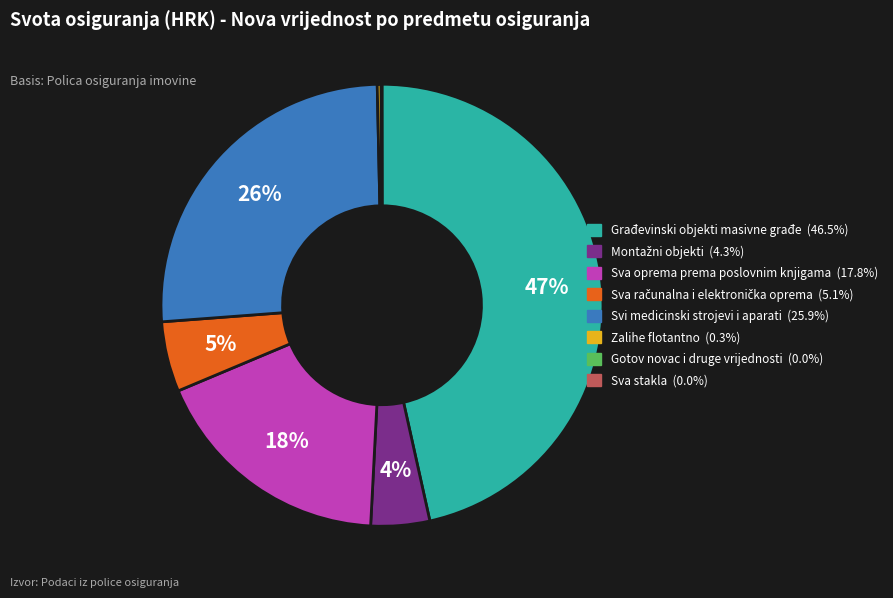

To the nearest percent, what is the difference between the Svi medicinski strojevi i aparati and Zalihe flotantno slice percentages?

26%